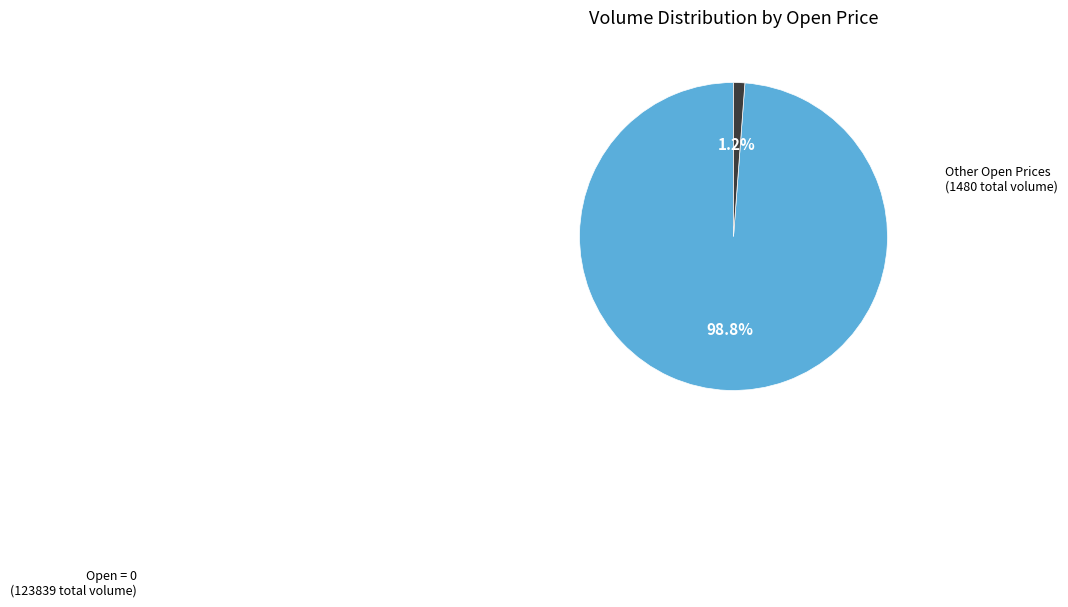

Does any single category account for the majority?

Yes